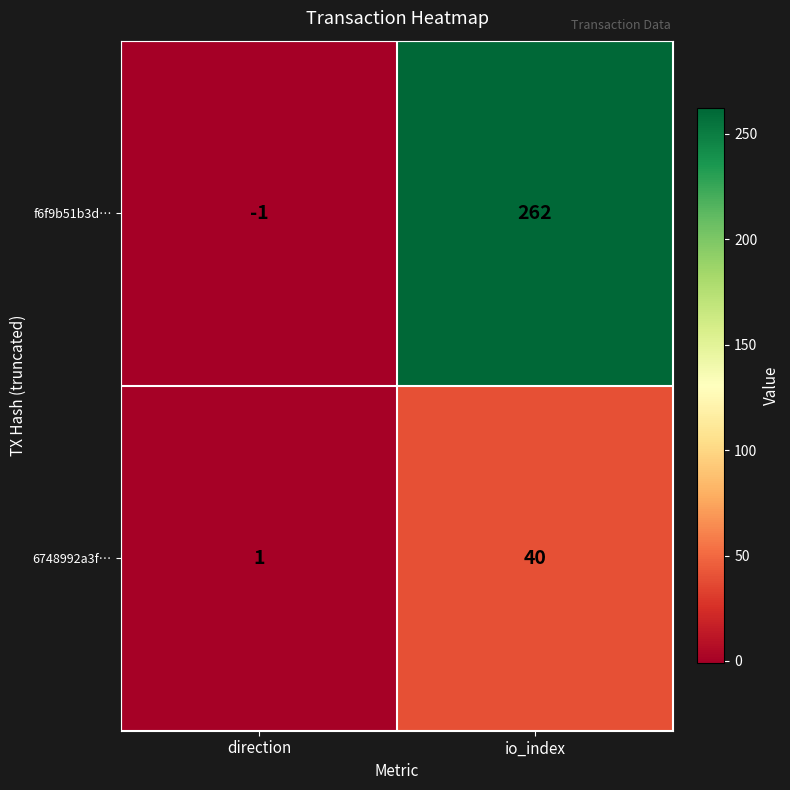

What is the approximate value of f6f9b51b3d… at io_index?

262